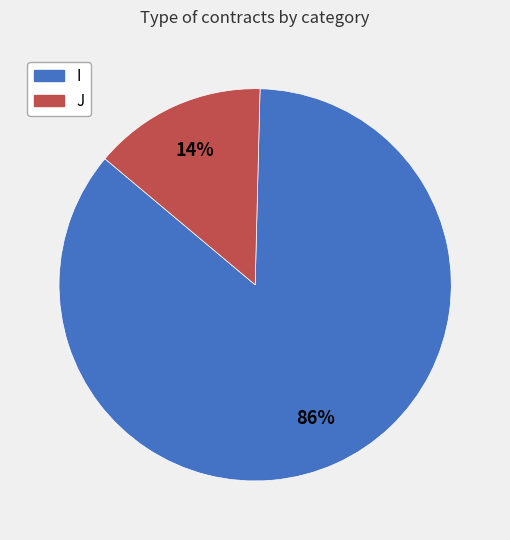

Do I and J together represent more than half of the pie?

Yes